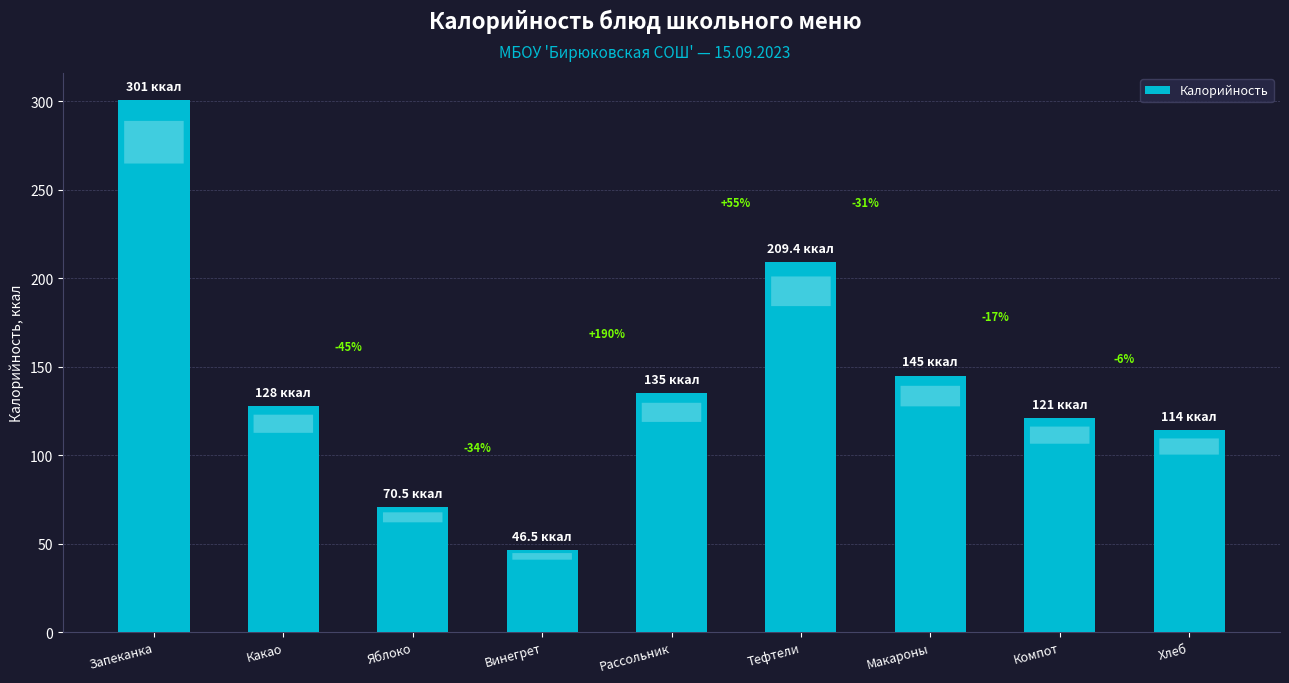

Rank the categories by value from lowest to highest.

Винегрет, Яблоко, Хлеб, Компот, Какао, Рассольник, Макароны, Тефтели, Запеканка